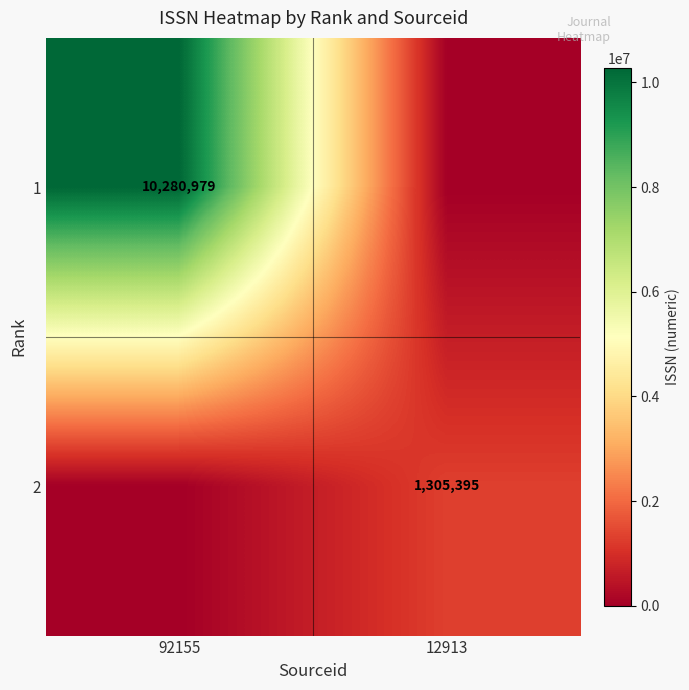

The value of 1 at 92155 is 10280979. True or false?

True